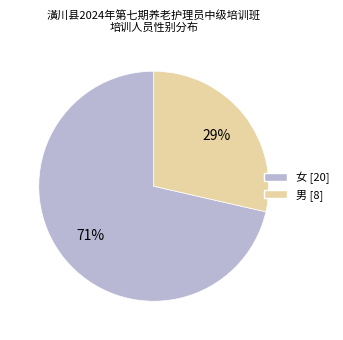

Is it true that 女 is 62% of the pie?

False